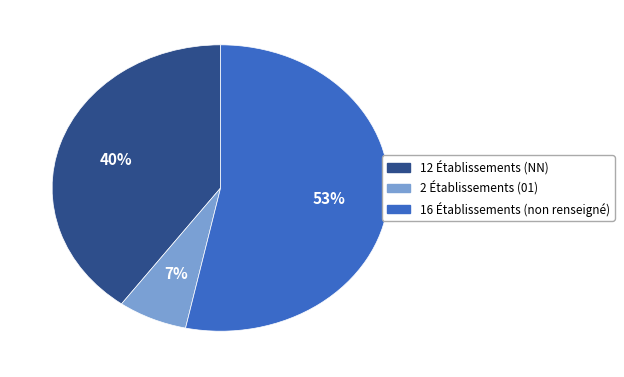

Is there a majority slice in this chart?

Yes